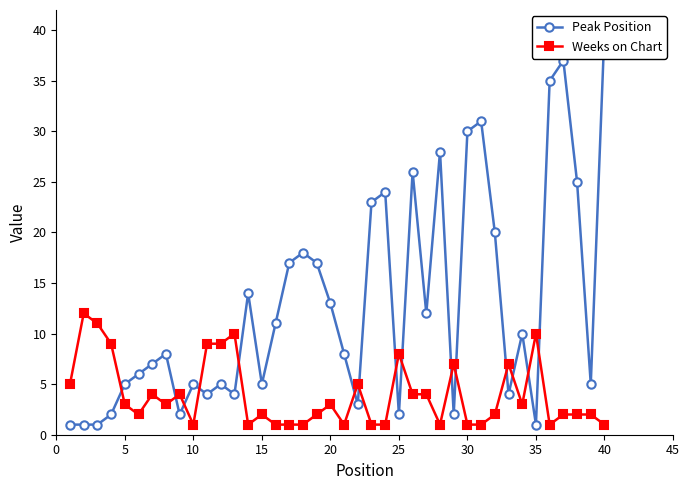

In Weeks on Chart, how many points are higher than both neighbors (excluding endpoints)?

11